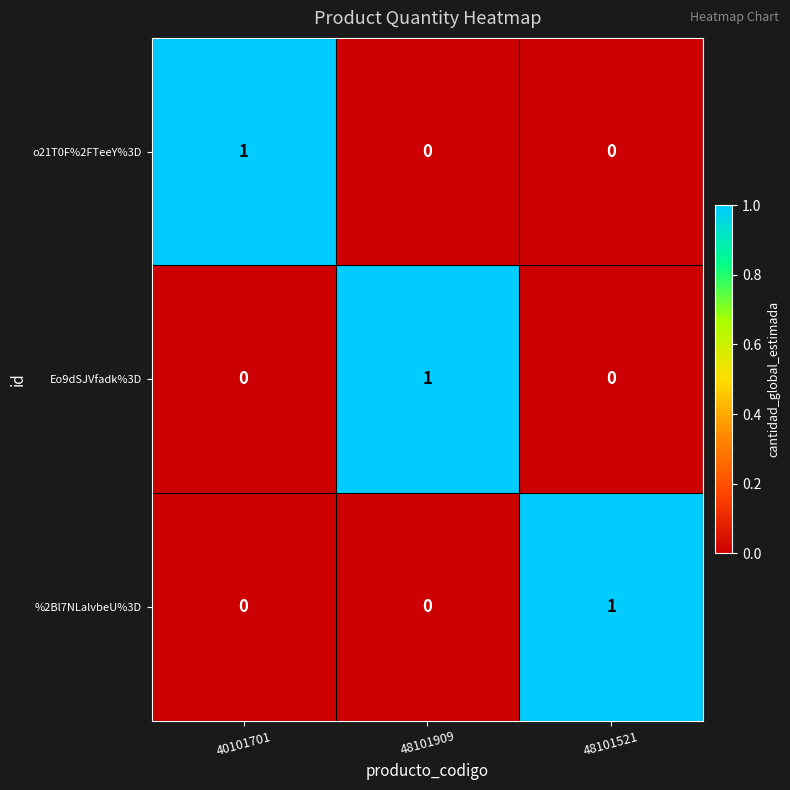

The %2Bl7NLalvbeU%3D series shows 1 at 48101521. True or false?

True